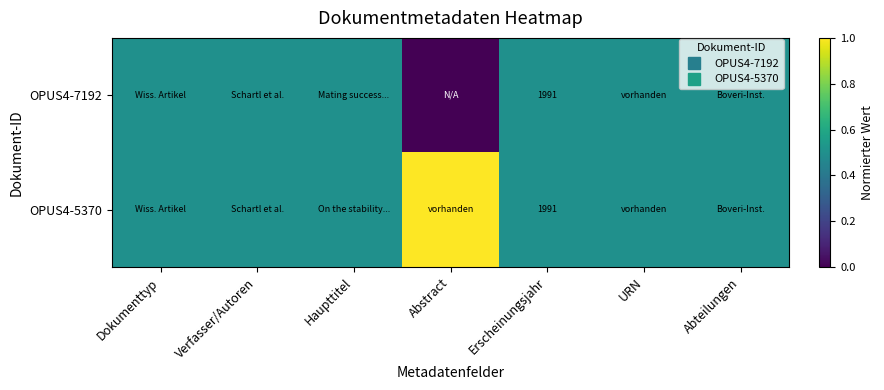

How many categories are shown in the chart?

7